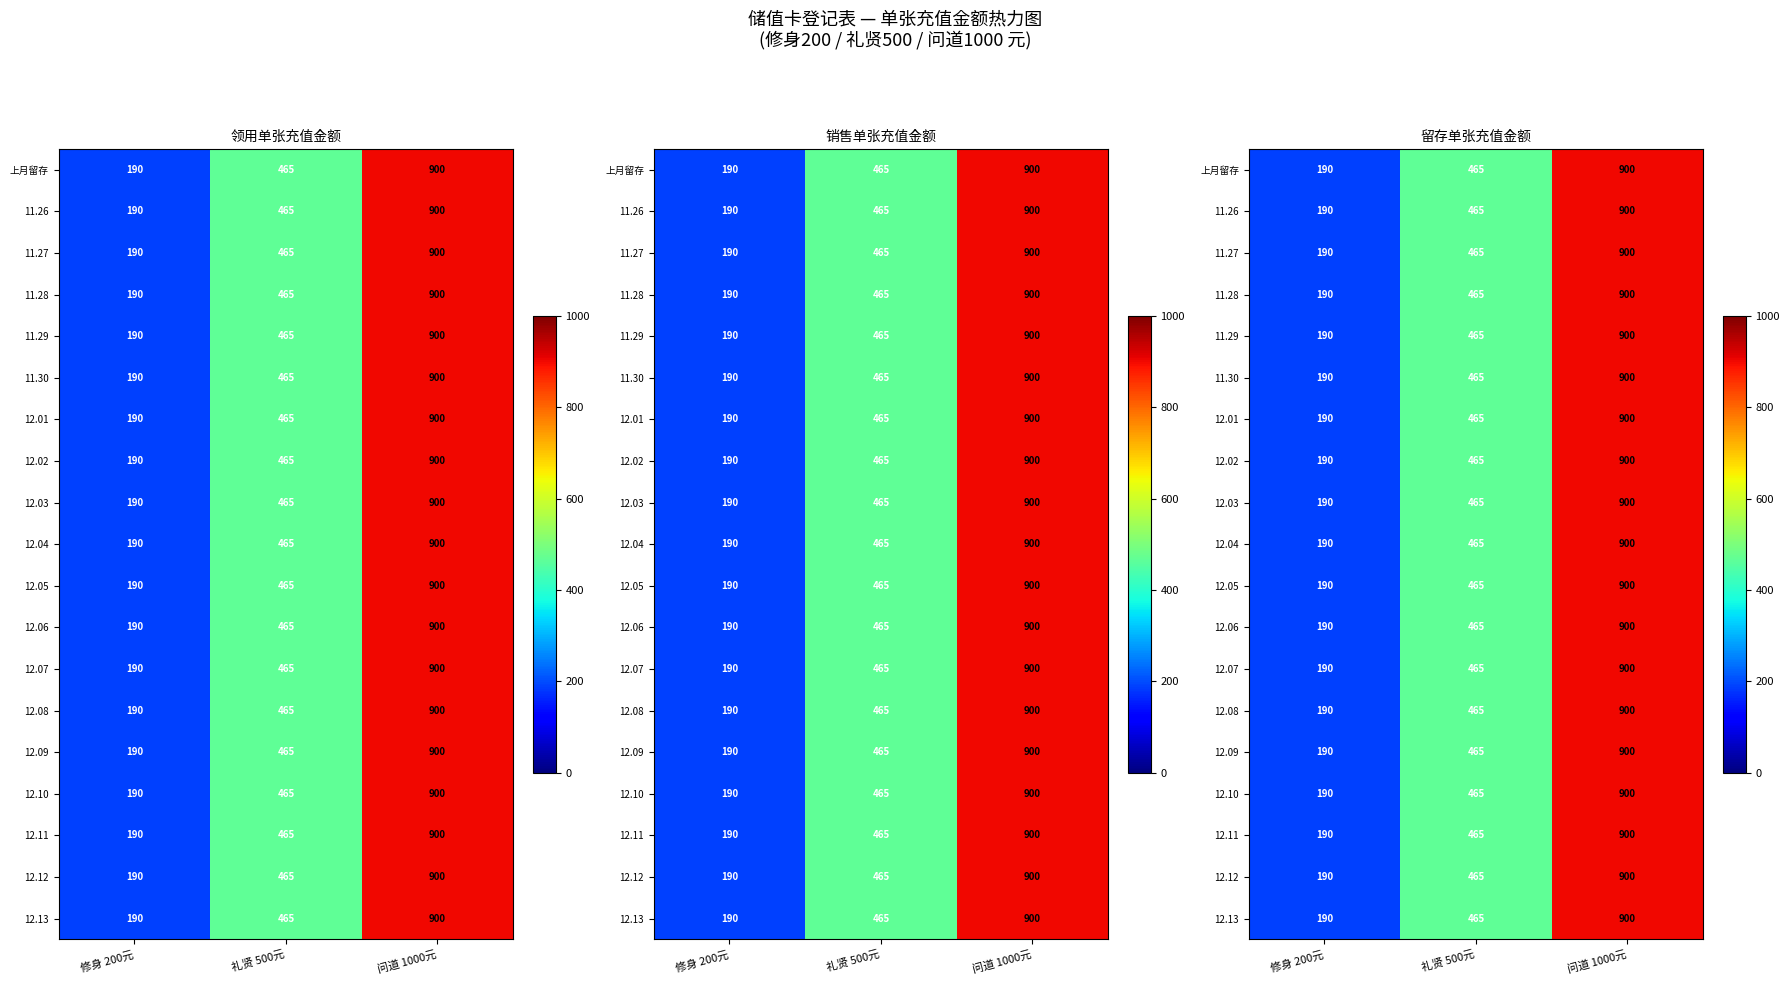

What is the maximum value shown in the chart?

900